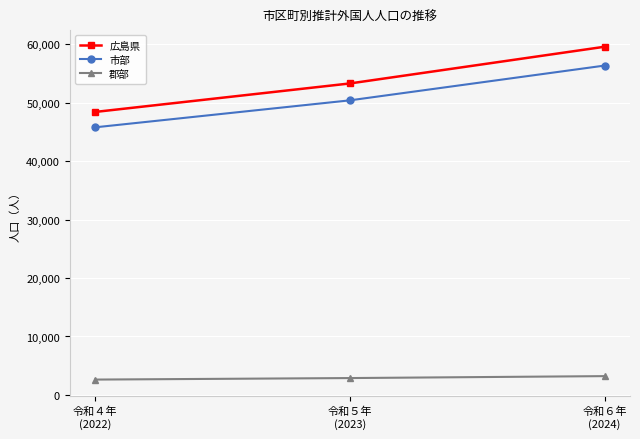

What is the difference between the maximum and minimum values in the 広島県 series?

11147